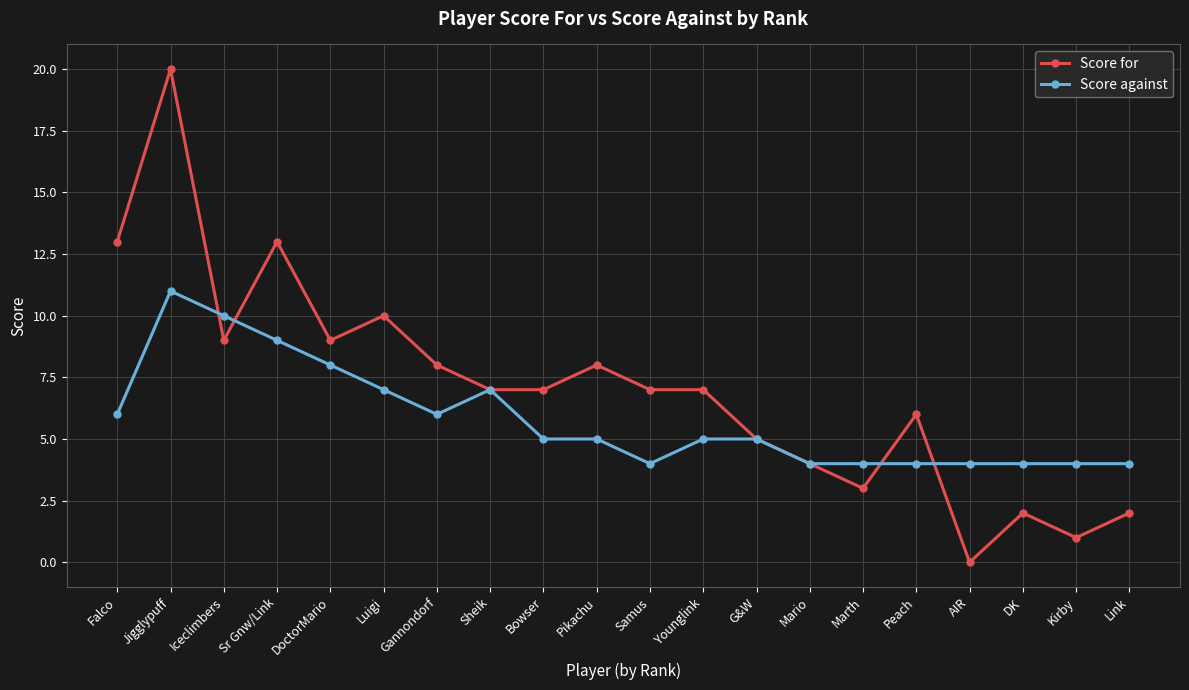

At which category does Score against reach its first local valley?

Gannondorf